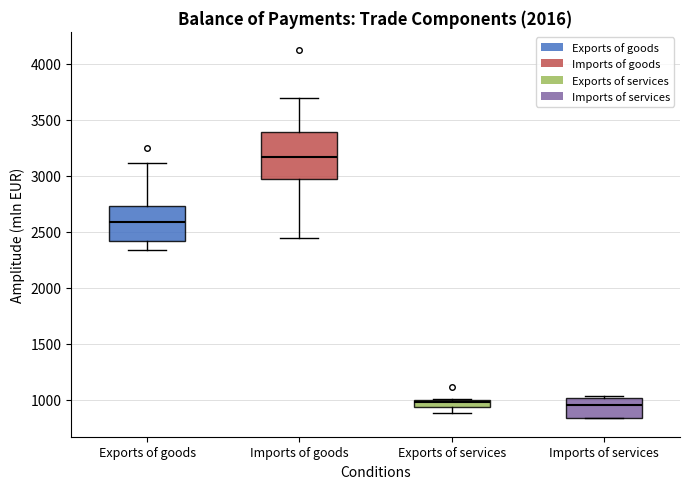

Where is the lower edge of the box for Imports of services on the y-axis? The values are not printed on the chart, so give them approximately, as read against the axis.

850